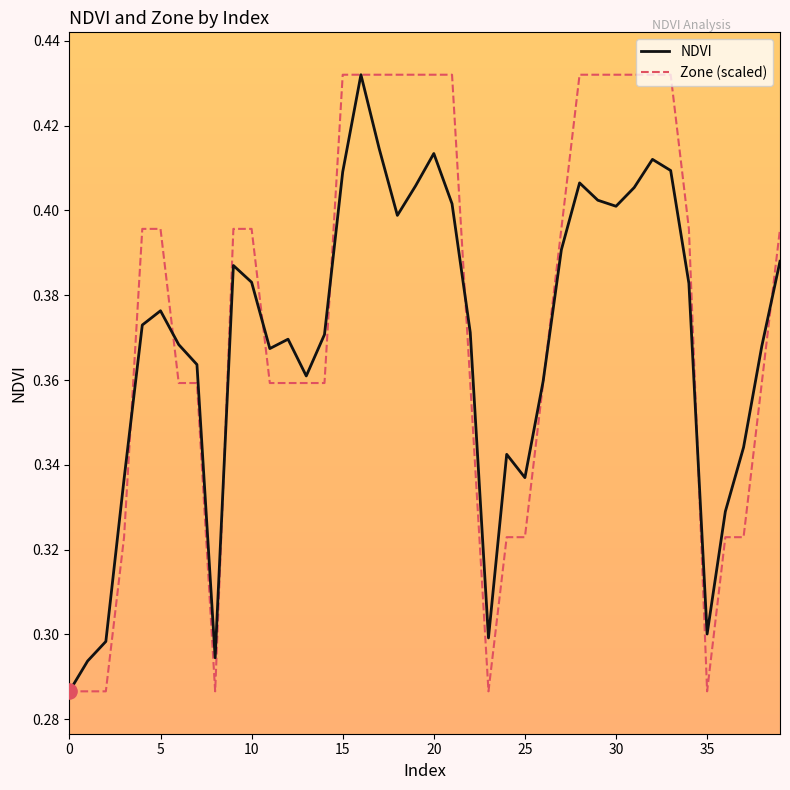

Which series has the largest total across all categories?

Zone (scaled)